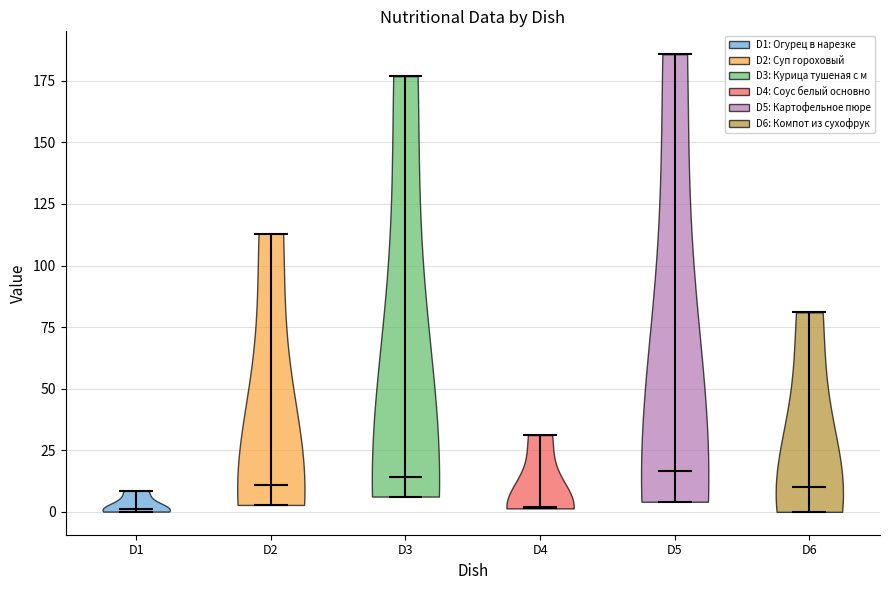

What is the lowest point the violin for D5 reaches on the y-axis? The values are not printed on the chart, so give them approximately, as read against the axis.

5